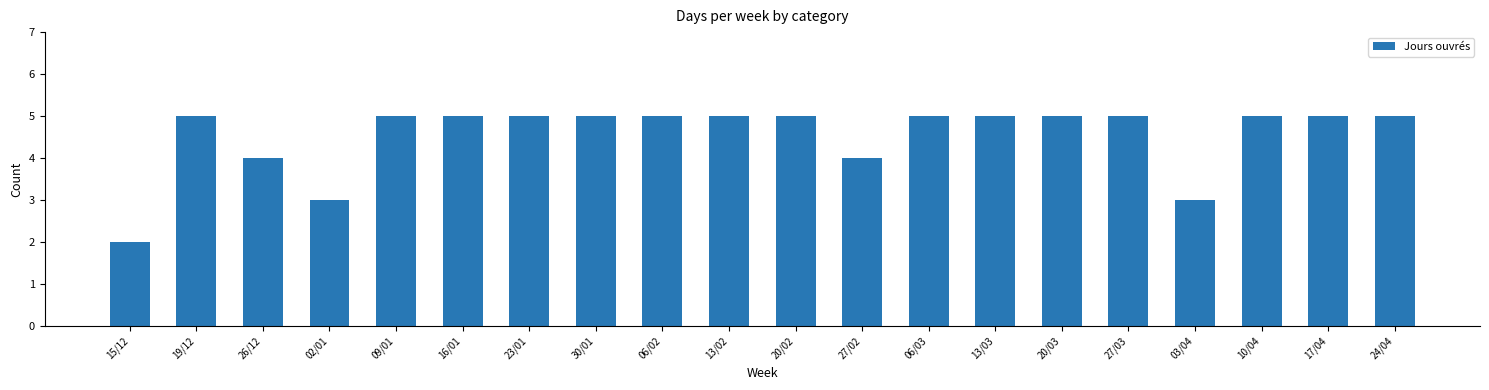

What is the sum of the values at 26/12 and 02/01?

7